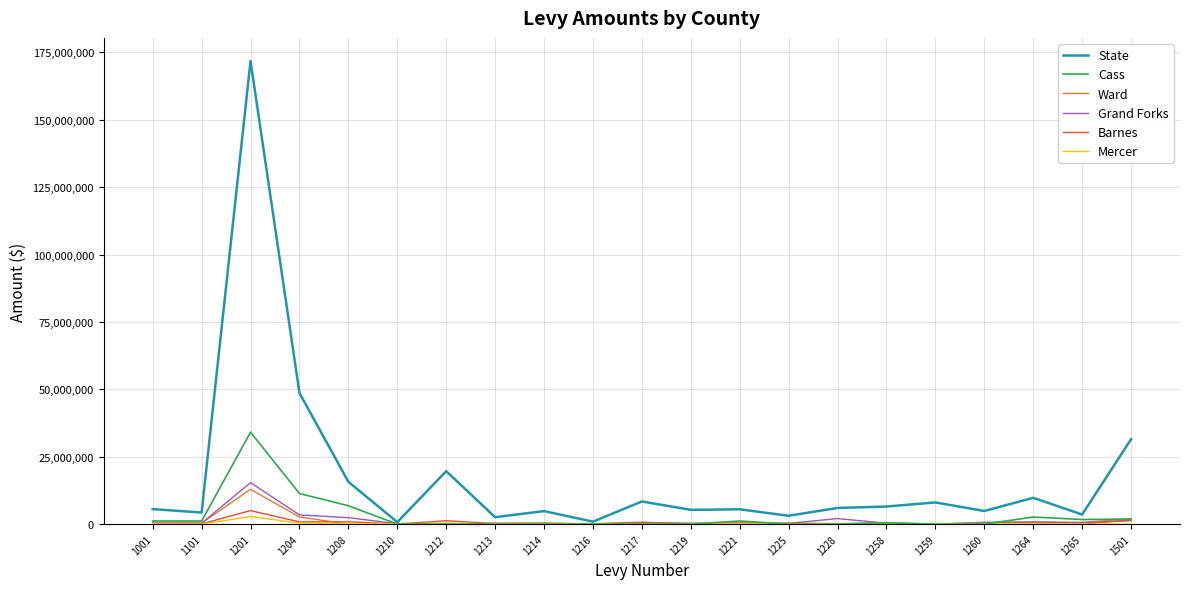

How many lines are shown in the chart?

6